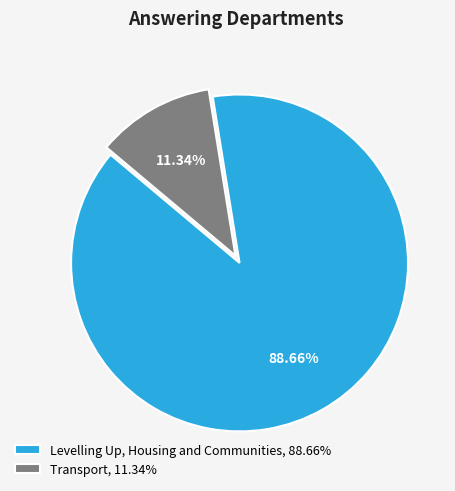

Which slice is the largest?

Levelling Up, Housing and Communities